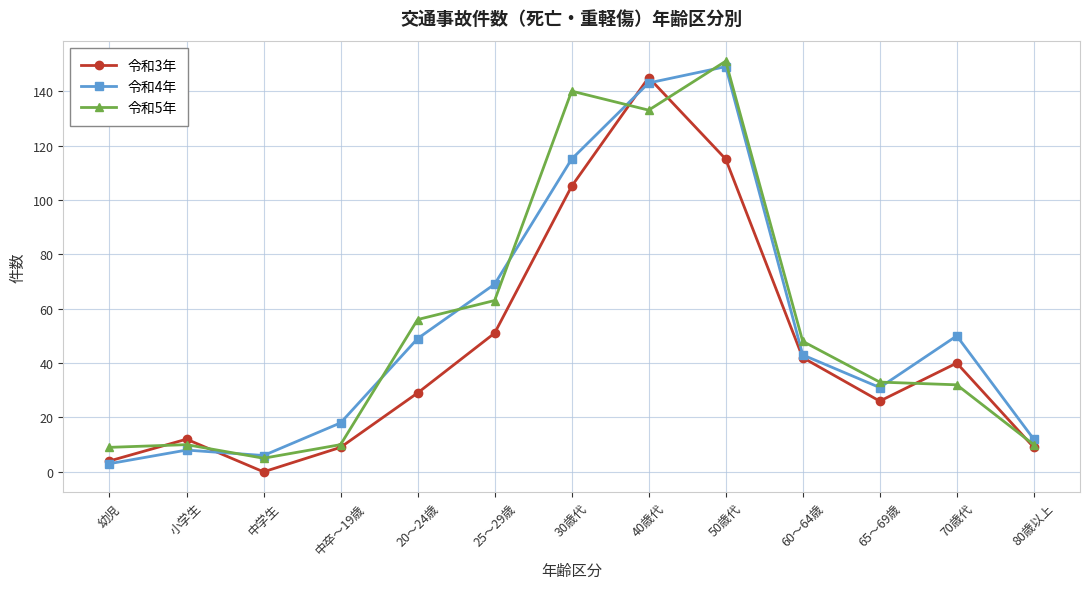

What position from the right is 30歳代?

7